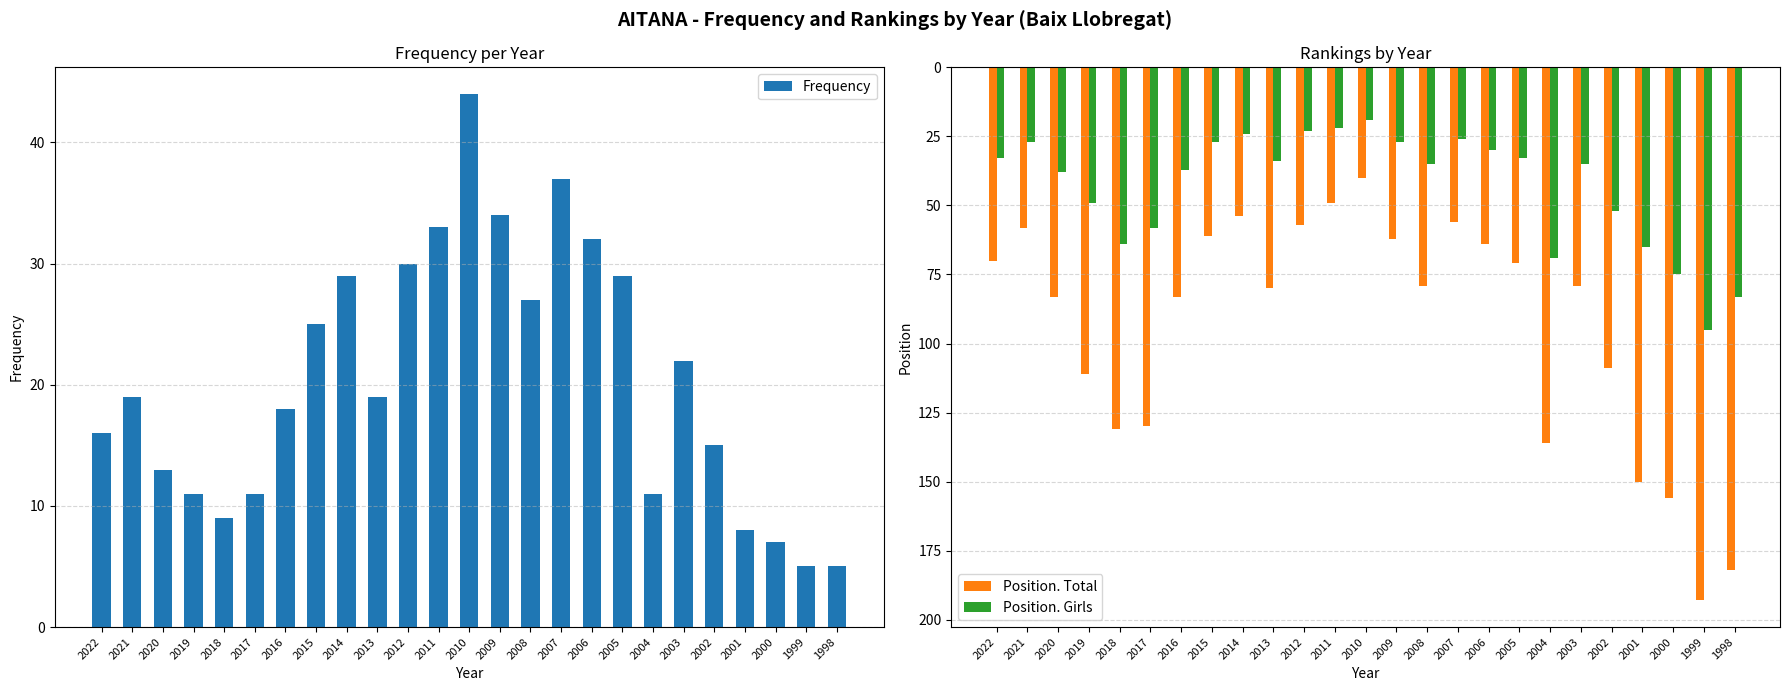

Are the bars horizontal?

No